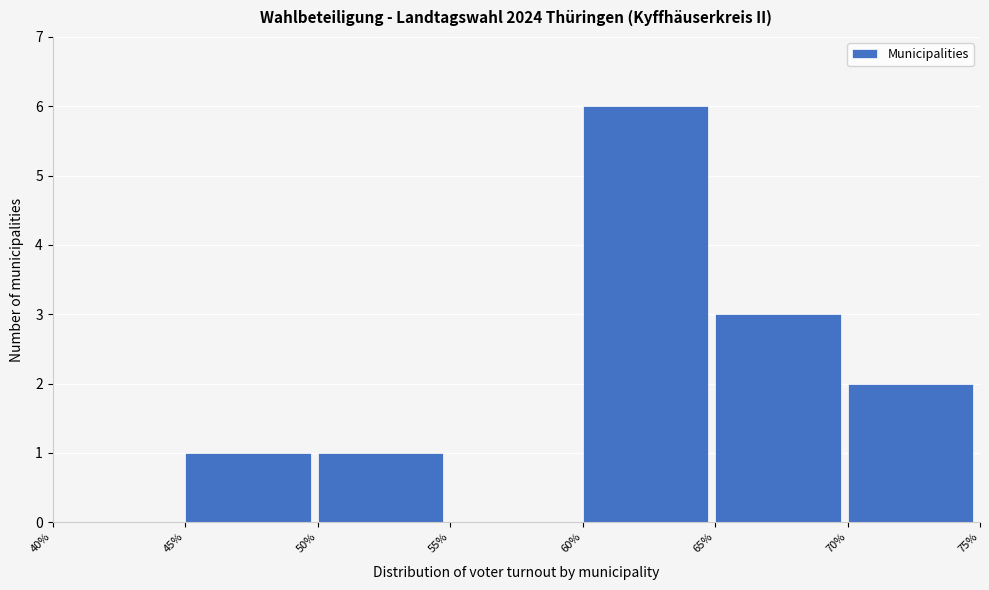

What is the height of the bar covering 45% to 50% on the x-axis? The values are not printed on the chart, so give them approximately, as read against the axis.

1